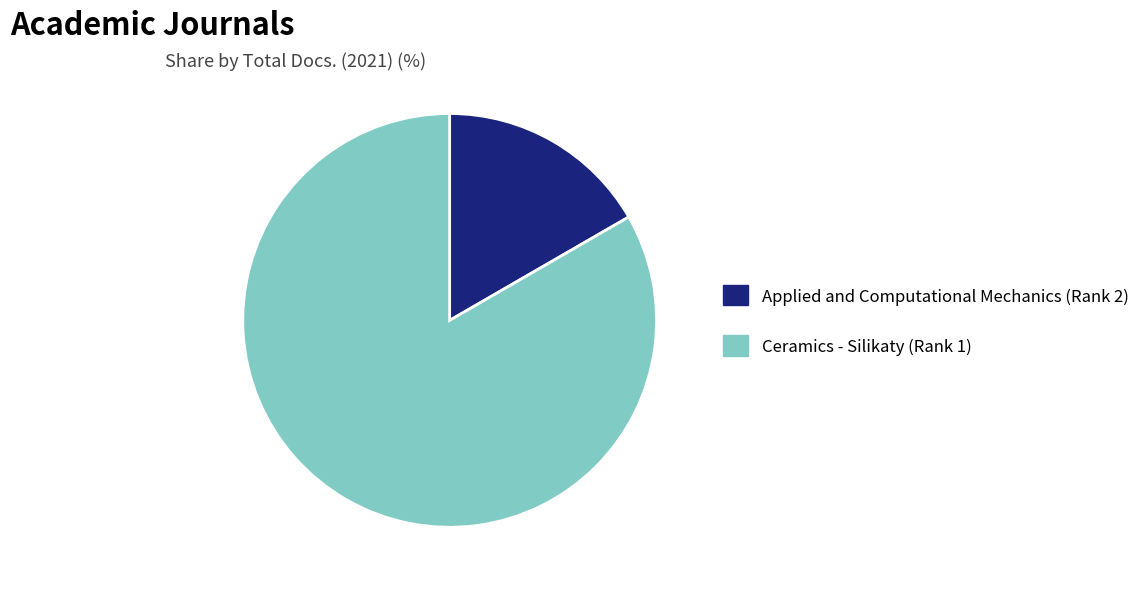

Which slice is the smallest?

Applied and Computational Mechanics (Rank 2)